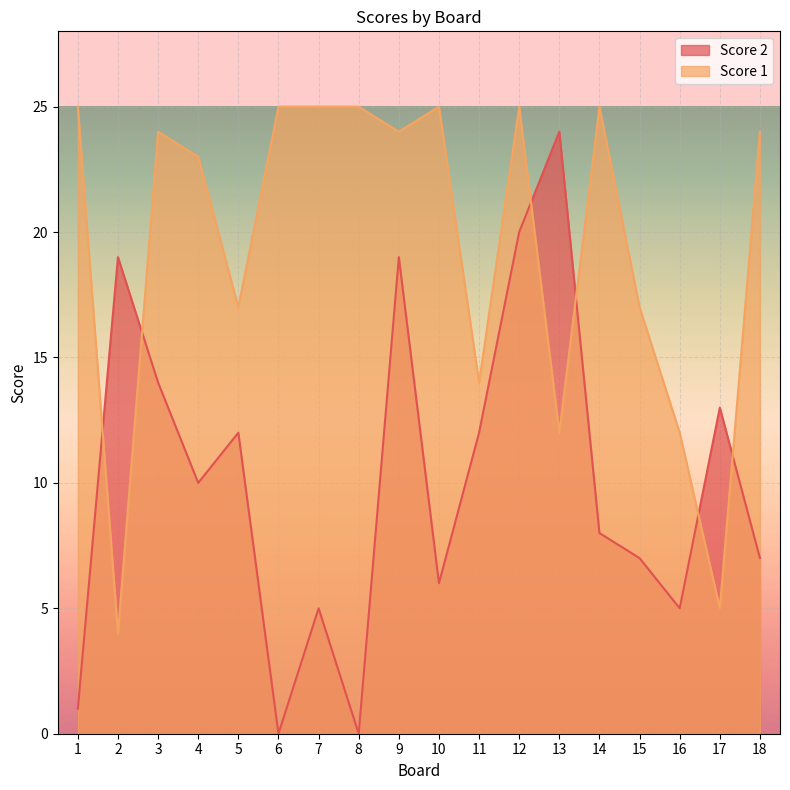

How many series are shown in this chart?

2